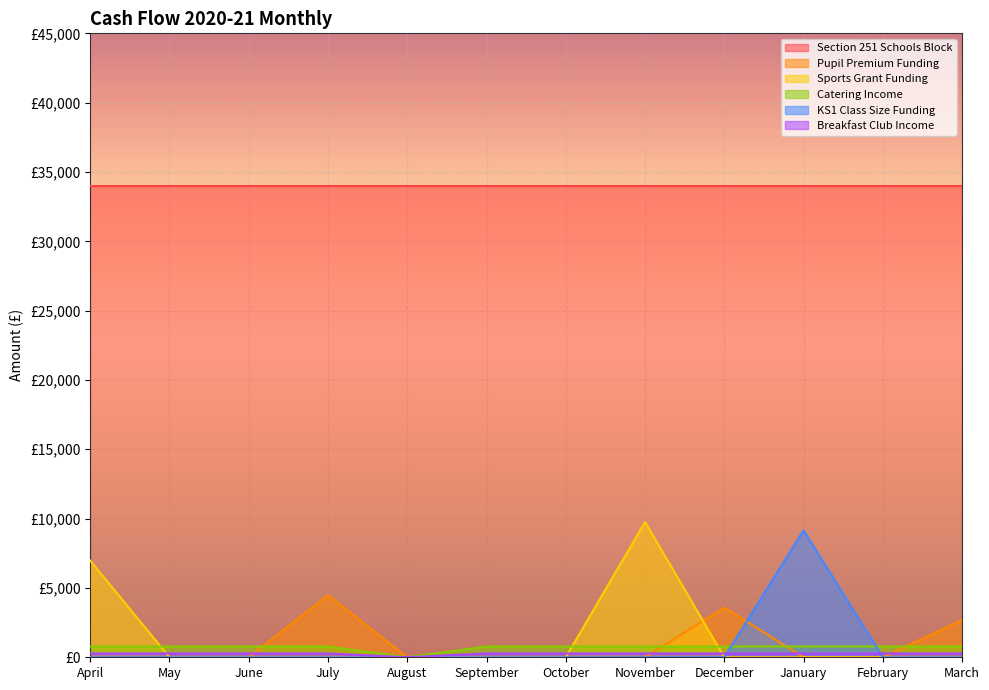

Does the chart display data point markers on the line(s)?

No